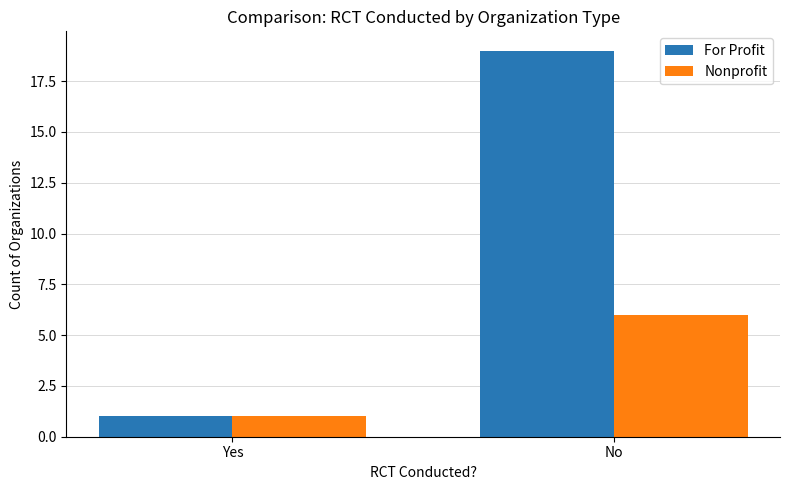

What position from the left is No?

2